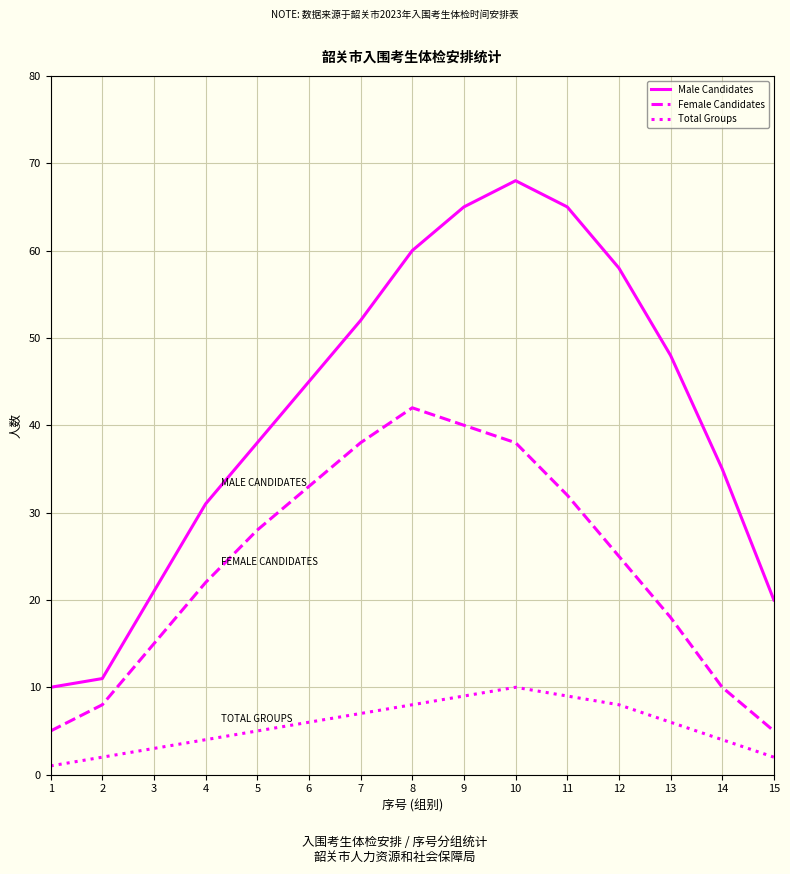

How many categories are shown in the chart?

15